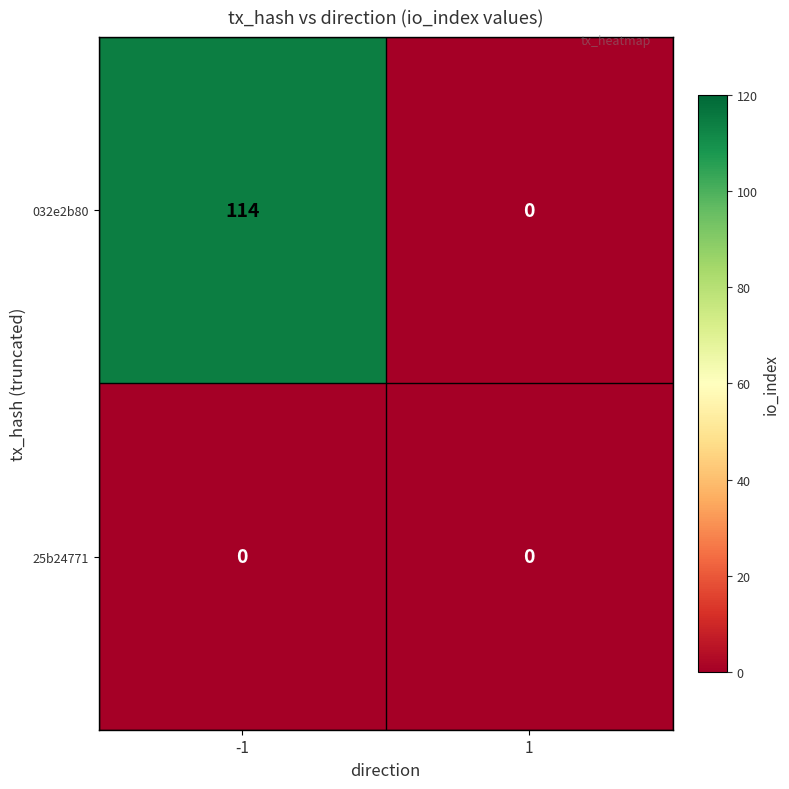

The 25b24771 series shows 0 at -1. True or false?

True